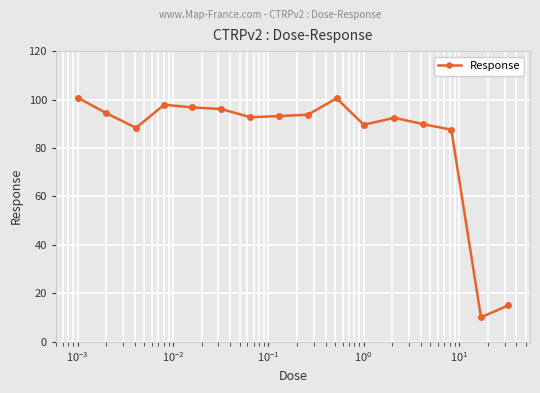

What is the value of the 2nd point from the left?

94.4